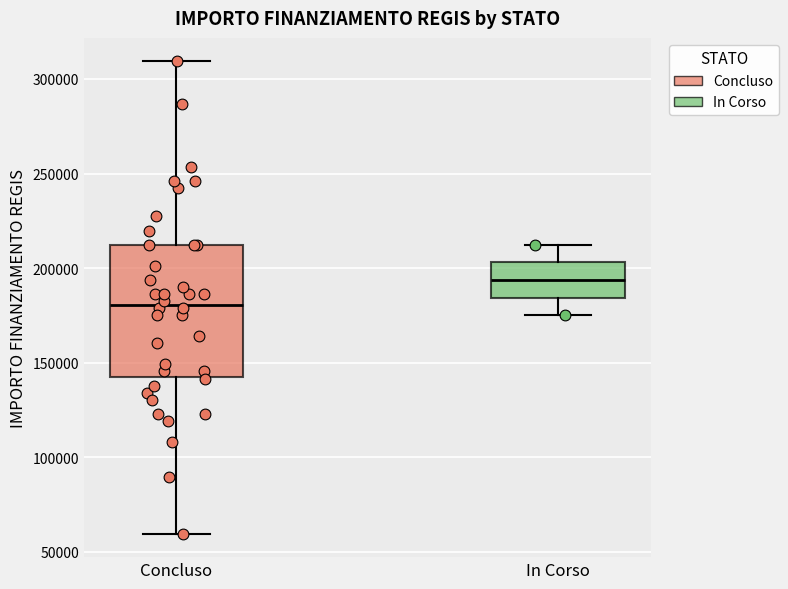

Where is the upper edge of the box for Concluso on the y-axis? The values are not printed on the chart, so give them approximately, as read against the axis.

210000